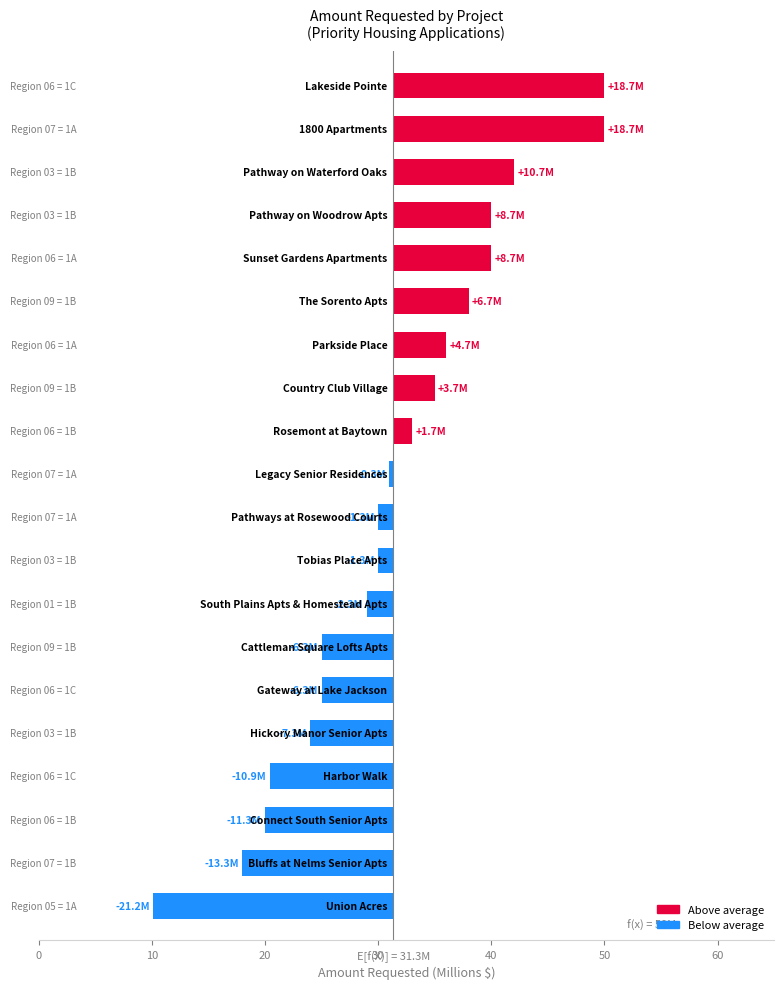

Are the bars grouped side by side (vs. stacked)?

No